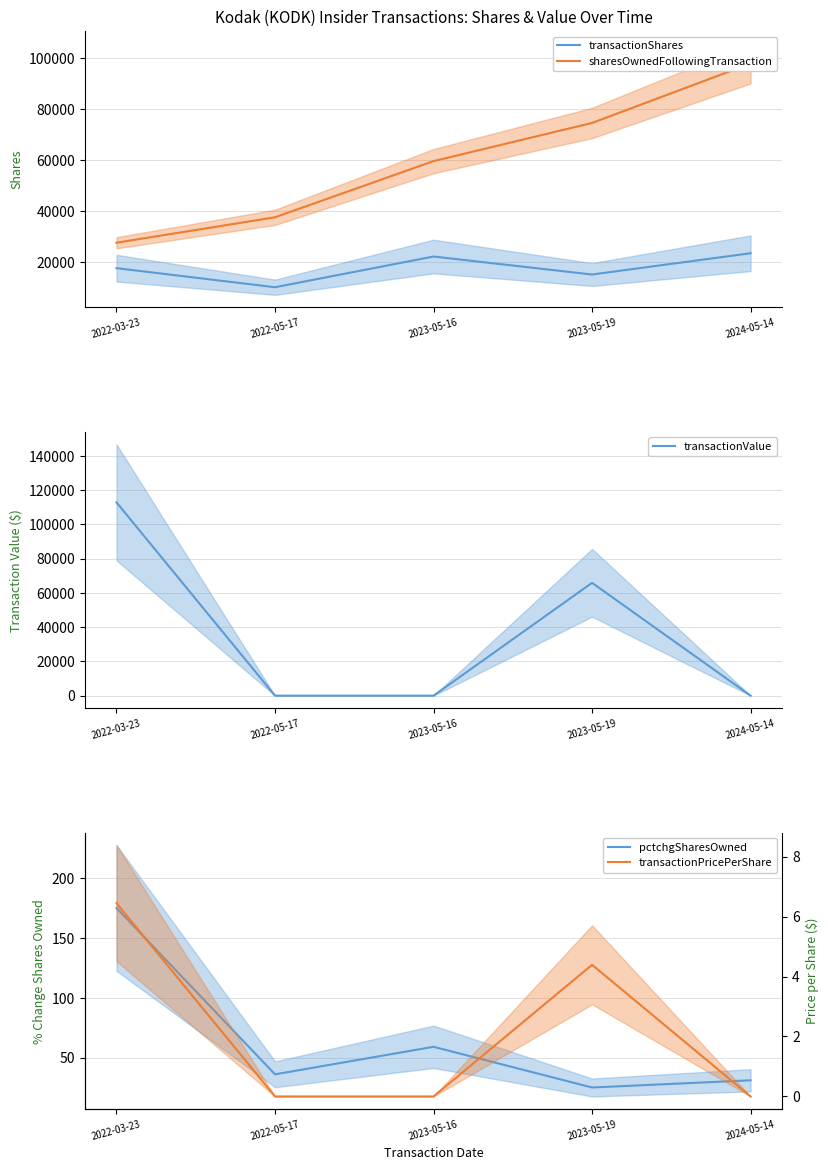

True or false: sharesOwnedFollowingTransaction has more than 2 points higher than both neighbors.

False